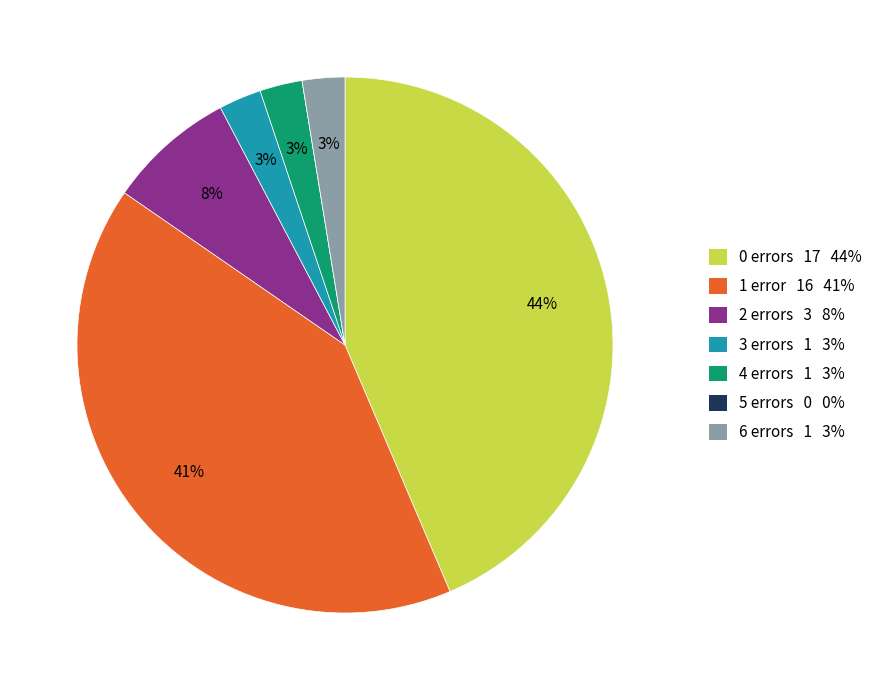

Does any single category account for the majority?

No